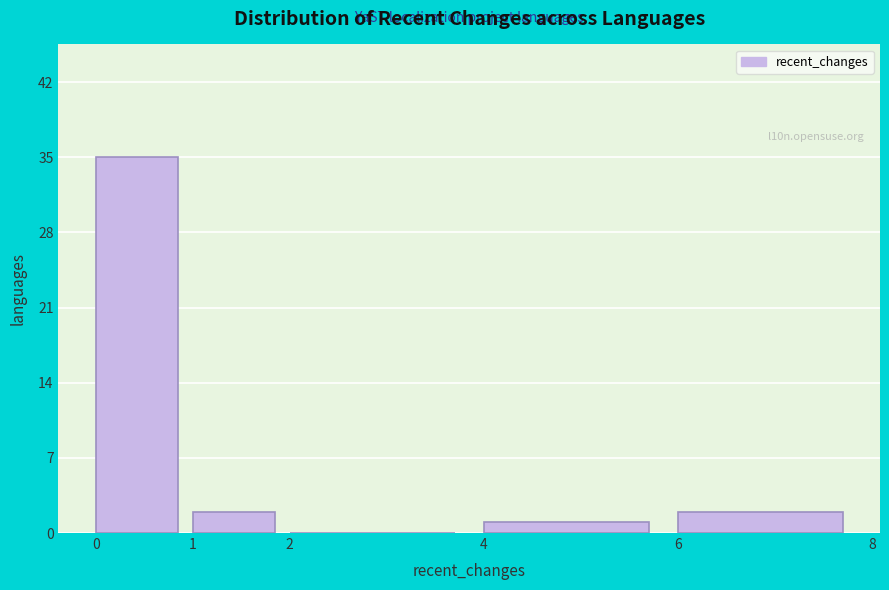

Which range on the x-axis has the tallest bar?

0 to 1